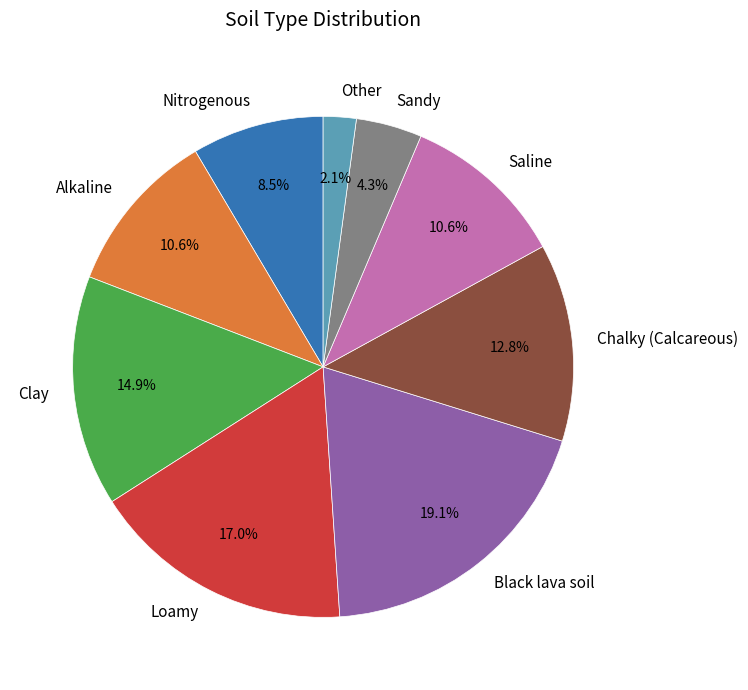

To the nearest percent, what is the difference between the largest and smallest slice percentages?

17%